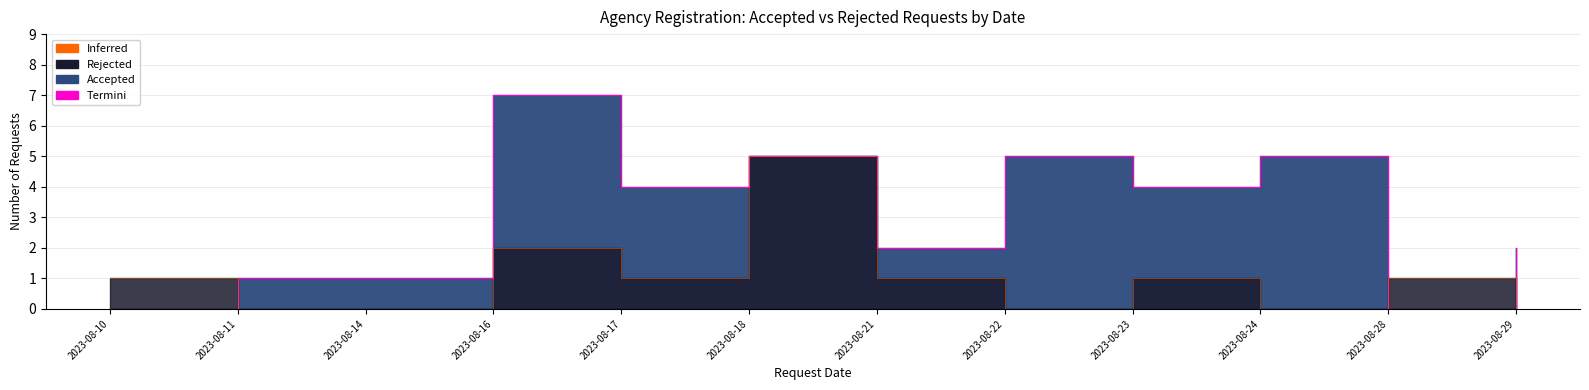

What is the total value across all series at 2023-08-21?

3